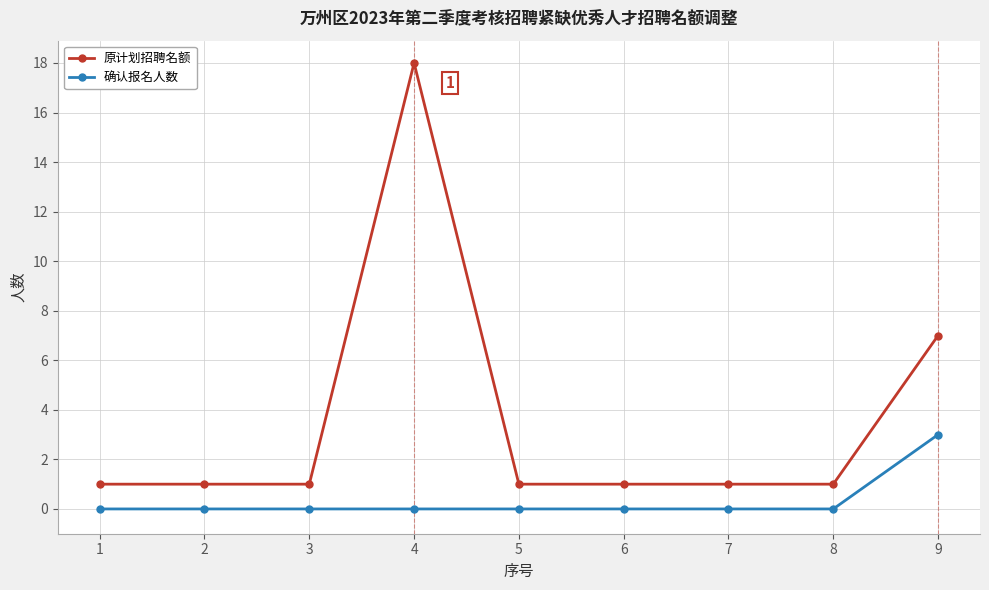

Which series has the largest total across all categories?

原计划招聘名额